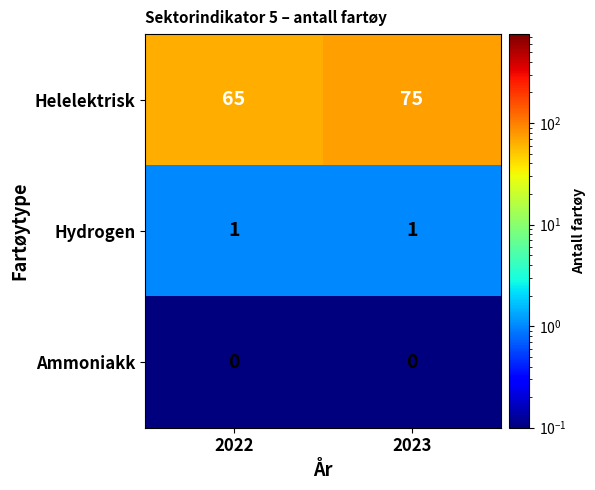

List the series in order of their peak value, lowest first.

Ammoniakk, Hydrogen, Helelektrisk